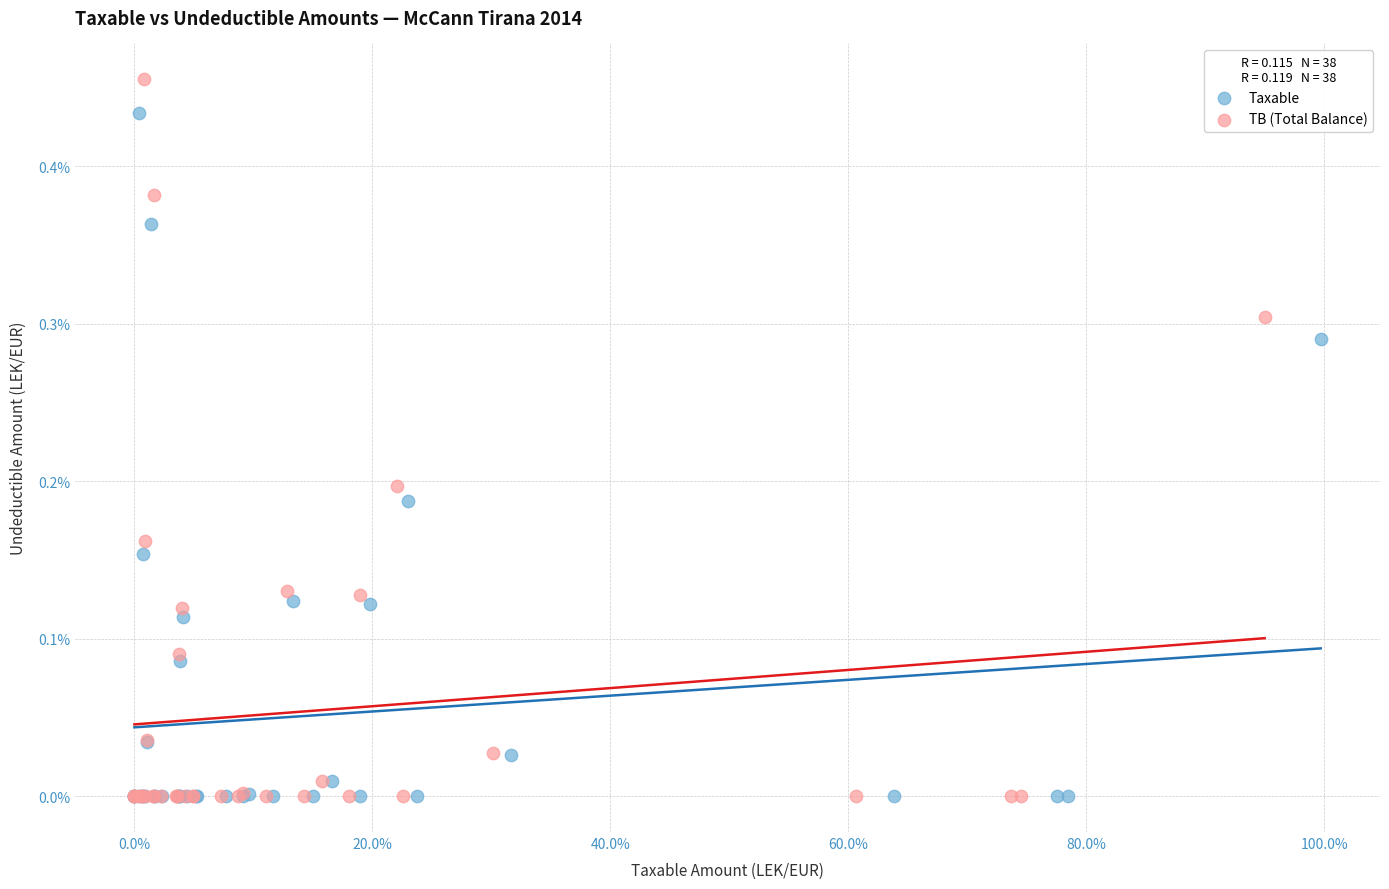

Which series has the widest spread of Y values?

TB (Total Balance)